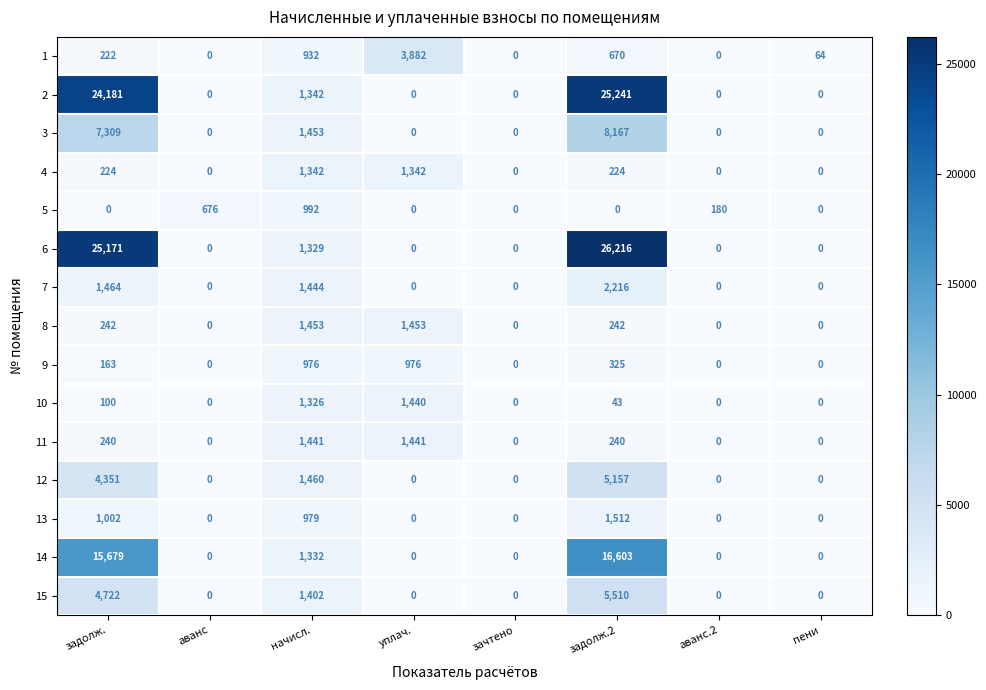

Which category has the highest value in the 2 series?

задолж.2